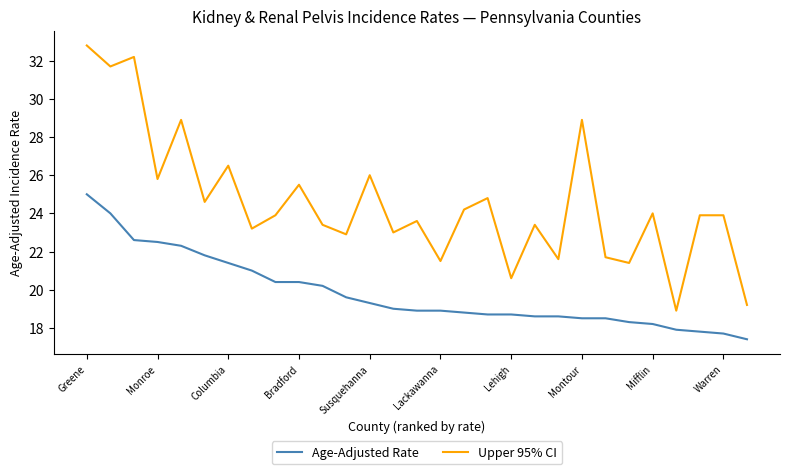

What is the maximum value for Age-Adjusted Rate?

25.0